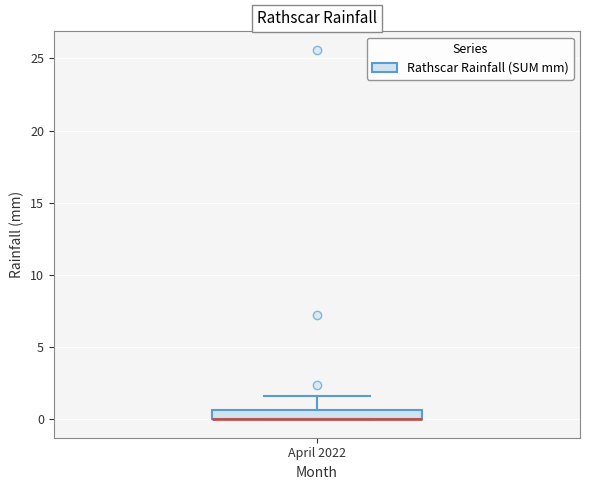

Where does the upper whisker of the box for April 2022 end on the y-axis? The values are not printed on the chart, so give them approximately, as read against the axis.

1.5